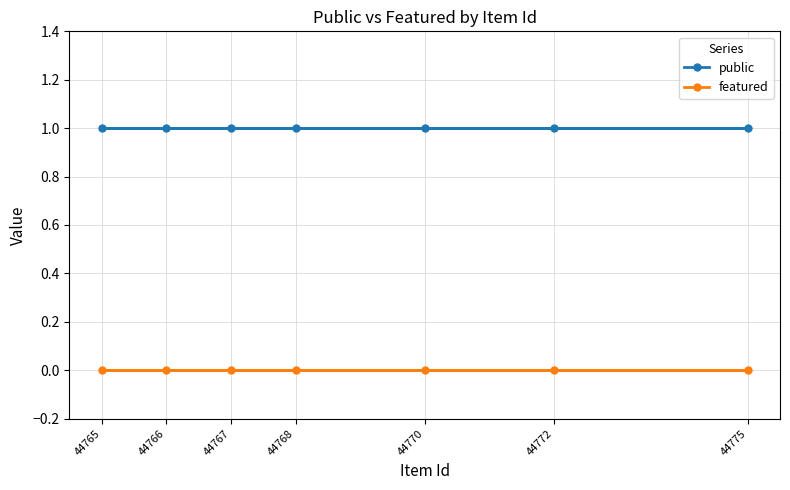

Reading right to left, list all the values displayed in this chart.

public: 1	1	1	1	1	1	1
featured: 0	0	0	0	0	0	0